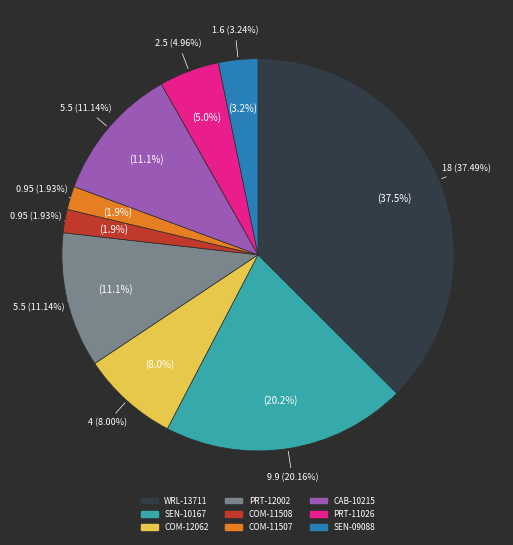

Which has a higher value, PRT-12002 or PRT-11026?

PRT-12002